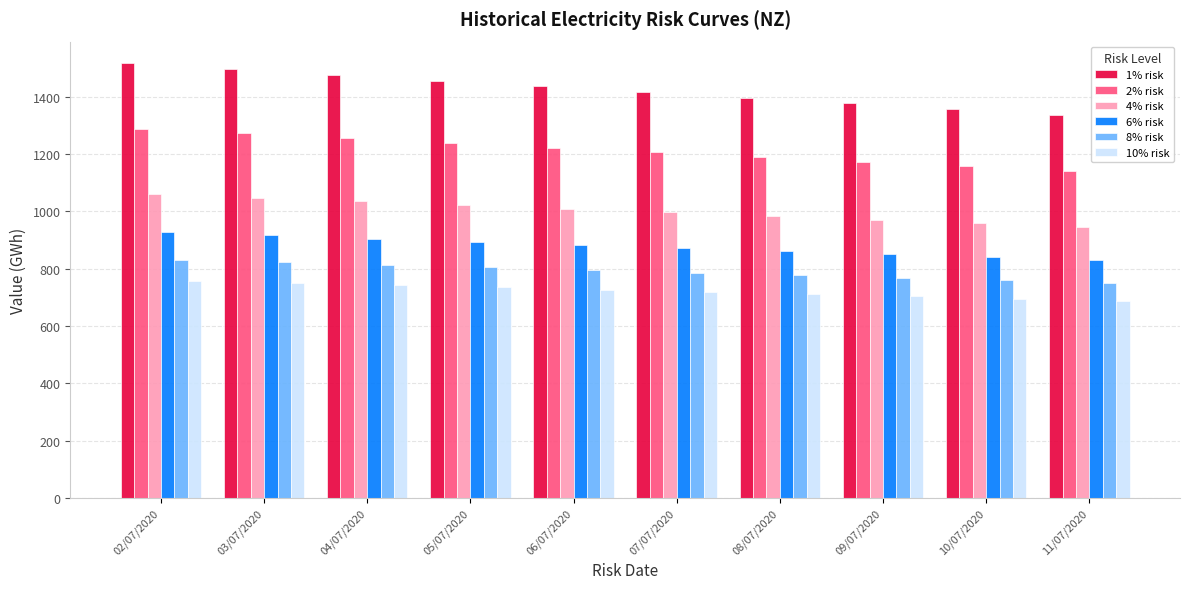

Reading left to right, extract all data points from this chart.

1% risk: 1516.0	1496.0	1476.1	1456.1	1436.1	1416.1	1396.2	1376.2	1356.3	1336.4
2% risk: 1288.0	1271.6	1255.3	1239.0	1222.6	1206.3	1189.9	1173.5	1157.2	1140.8
4% risk: 1059.9	1047.2	1034.5	1021.8	1009.1	996.4	983.7	971.0	958.3	945.6
6% risk: 926.5	916.0	905.4	894.8	884.2	873.6	863.0	852.4	841.8	831.2
8% risk: 831.9	822.8	813.8	804.7	795.6	786.5	777.4	768.3	759.2	750.1
10% risk: 758.5	750.6	742.7	734.8	726.9	719.0	711.1	703.2	695.3	687.4